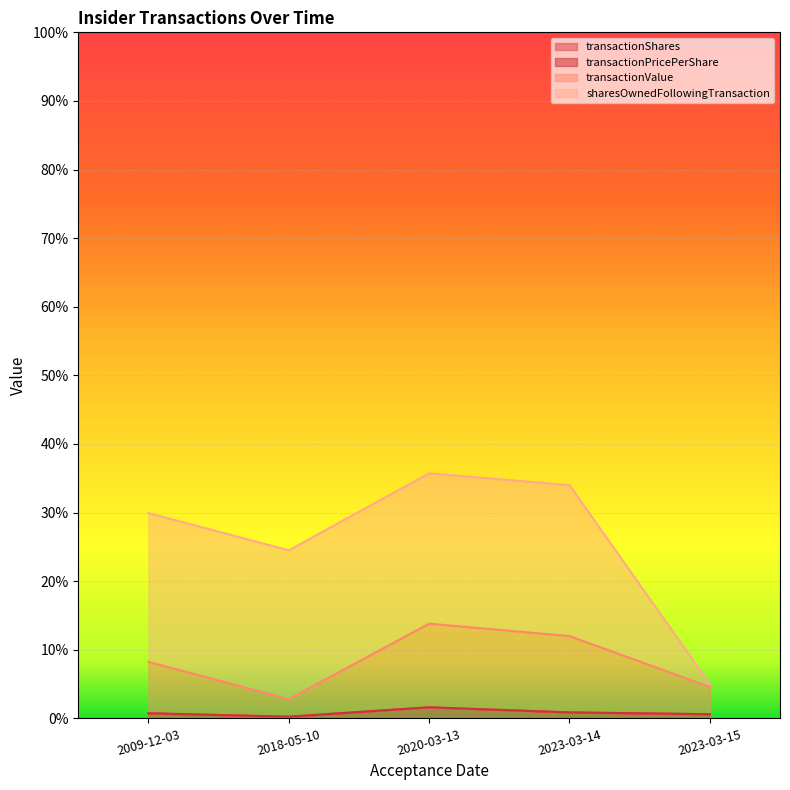

Does the chart display data point markers on the line(s)?

No